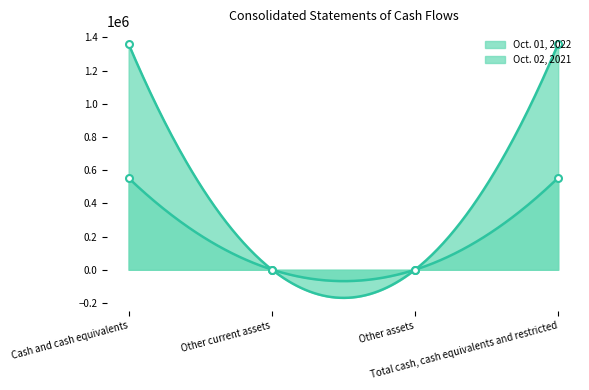

What position from the left is Cash and cash equivalents?

1